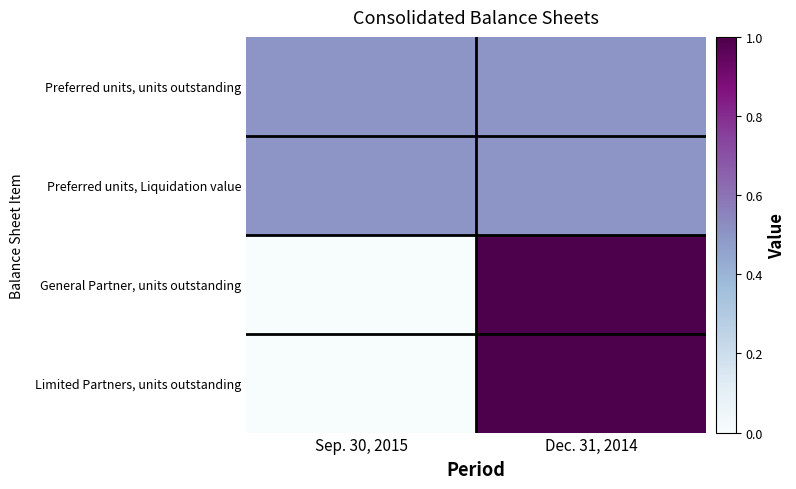

Reading right to left, transcribe all the data shown in this chart.

Preferred units, units outstanding: Dec. 31, 2014=0.5	Sep. 30, 2015=0.5
Preferred units, Liquidation value: Dec. 31, 2014=0.5	Sep. 30, 2015=0.5
General Partner, units outstanding: Dec. 31, 2014=1.0	Sep. 30, 2015=0.0
Limited Partners, units outstanding: Dec. 31, 2014=1.0	Sep. 30, 2015=0.0